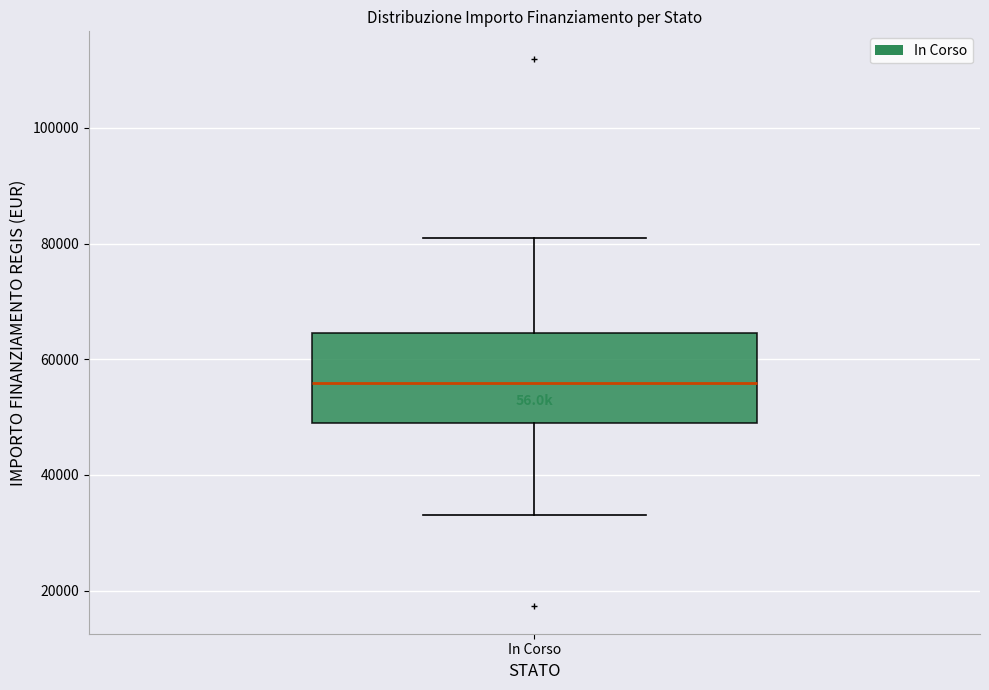

Where is the lower edge of the box for In Corso on the y-axis? The values are not printed on the chart, so give them approximately, as read against the axis.

50000